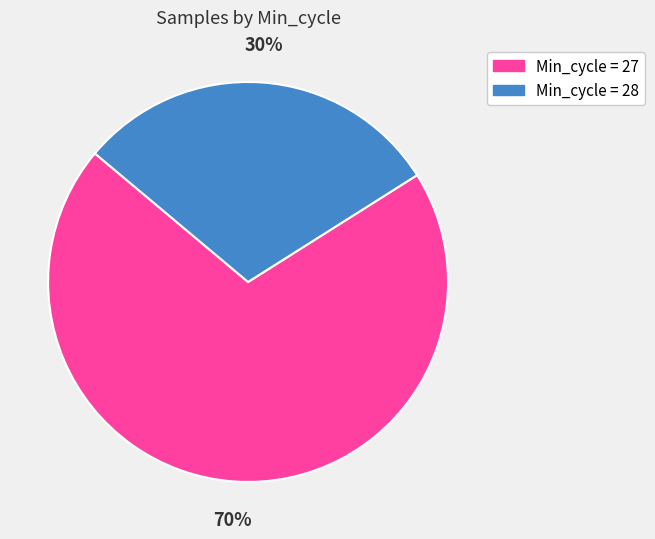

Do Min_cycle = 27 and Min_cycle = 28 together represent more than half of the pie?

Yes